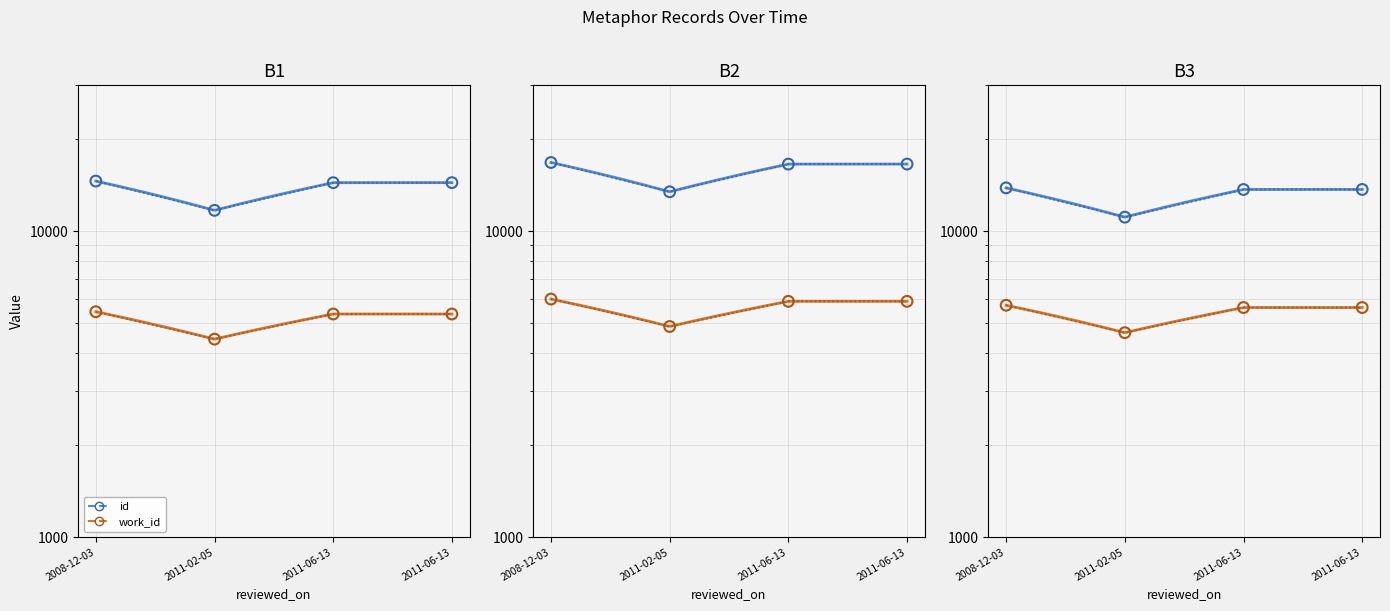

Is the value of id at 2011-06-13 greater than the value of work_id at 2011-06-13?

Yes